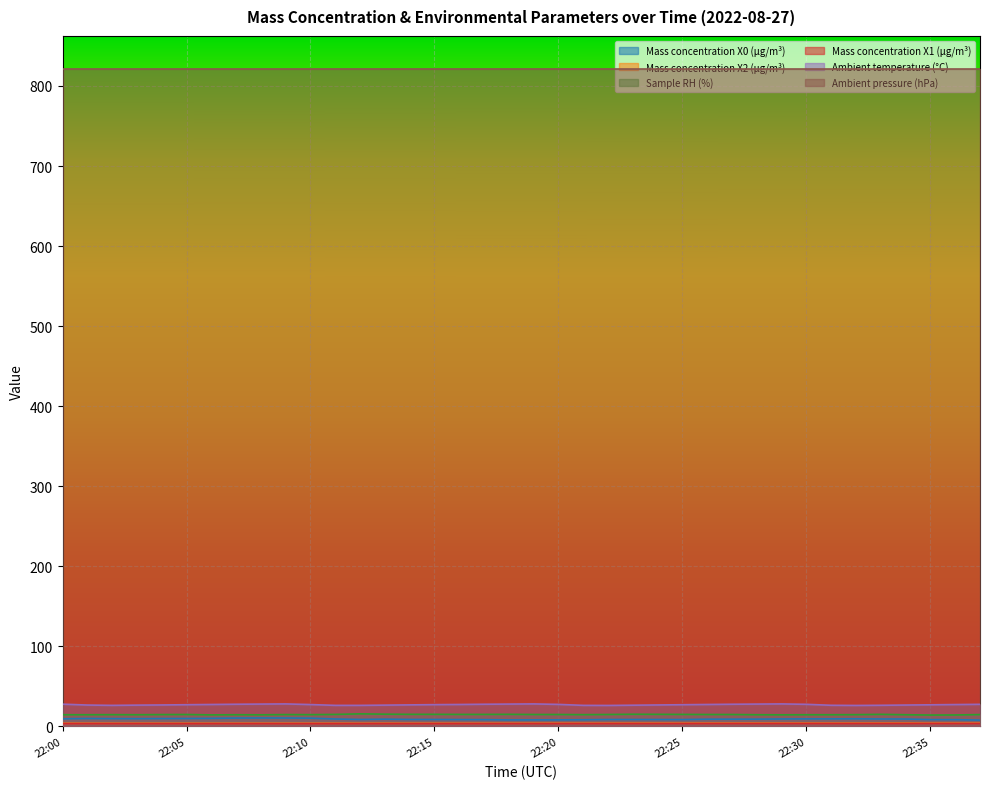

True or false: Mass concentration X1 (μg/m³) has more than 0 points higher than both neighbors.

False